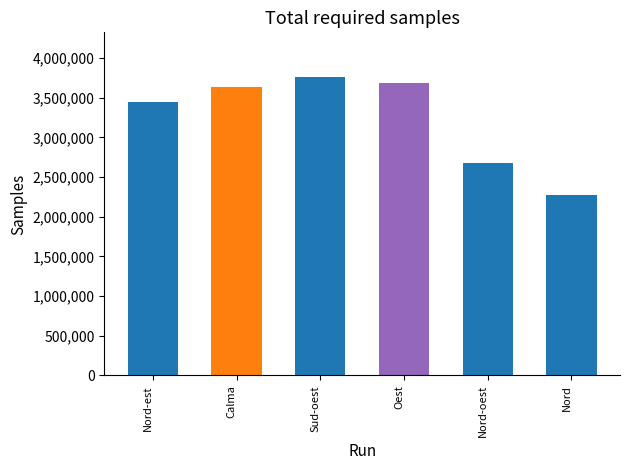

What is the sum of the values at Nord and Oest?

5960000